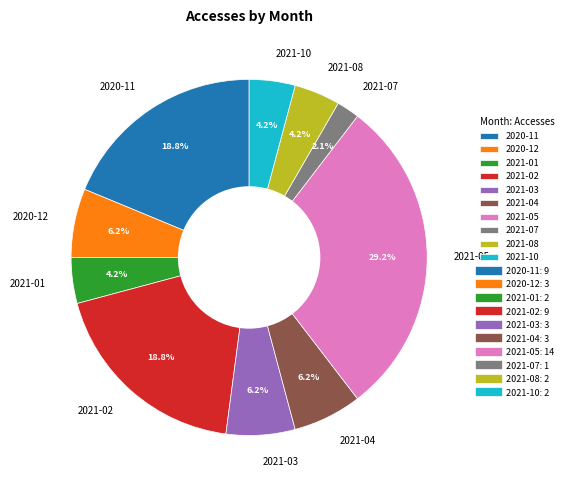

Is there a majority slice in this chart?

No